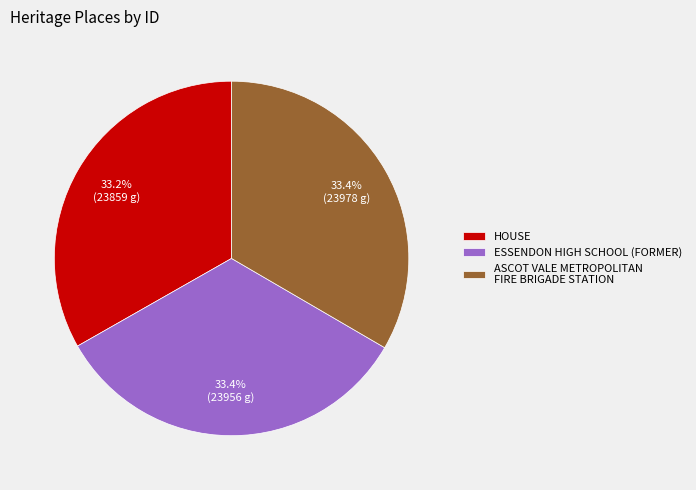

To the nearest percent, what is the combined percentage of ESSENDON HIGH SCHOOL (FORMER) and ASCOT VALE METROPOLITAN FIRE BRIGADE STATION?

67%